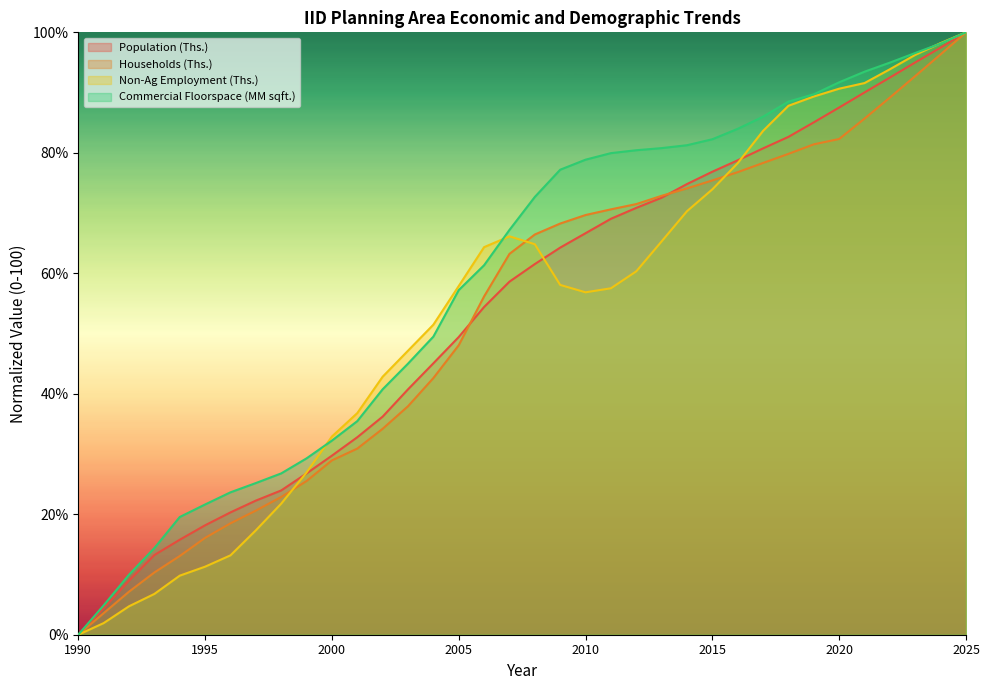

How many lines are shown in the chart?

4